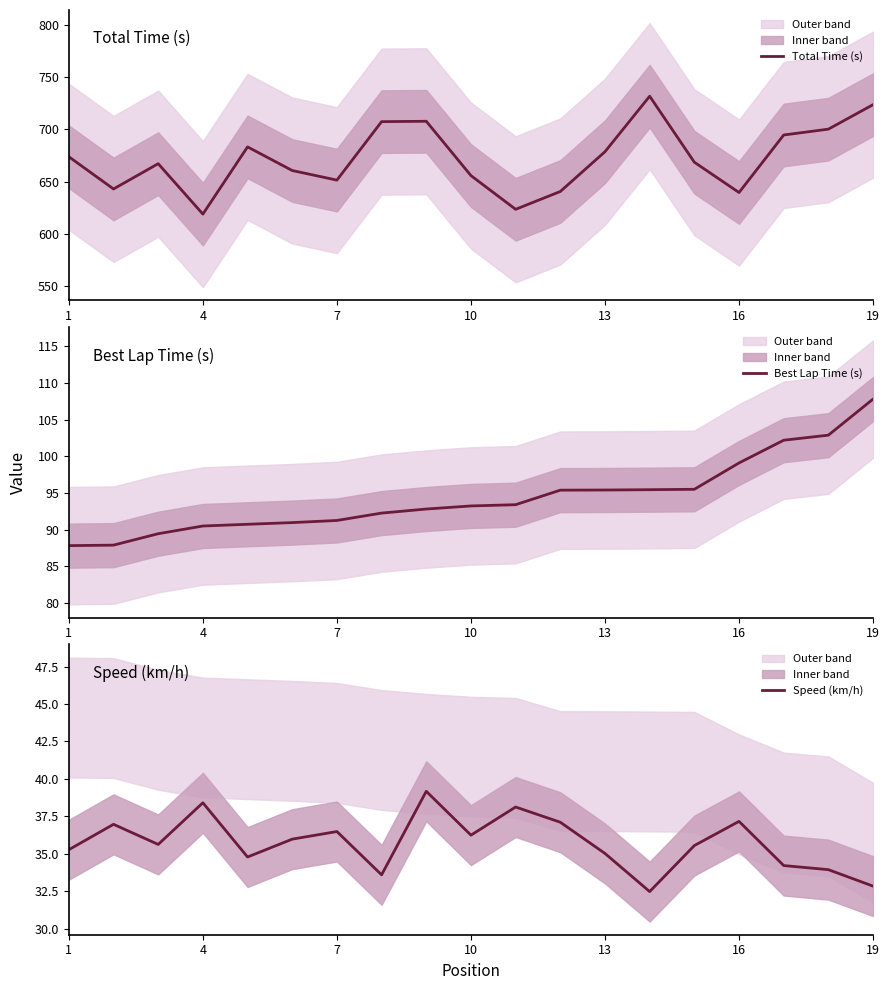

At which label does Speed (km/h) first exceed 35?

1